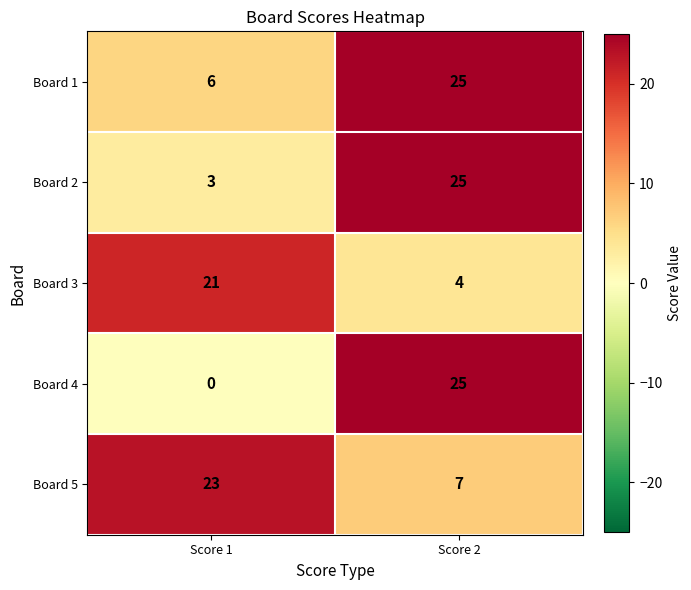

Count the number of data series in this chart.

5